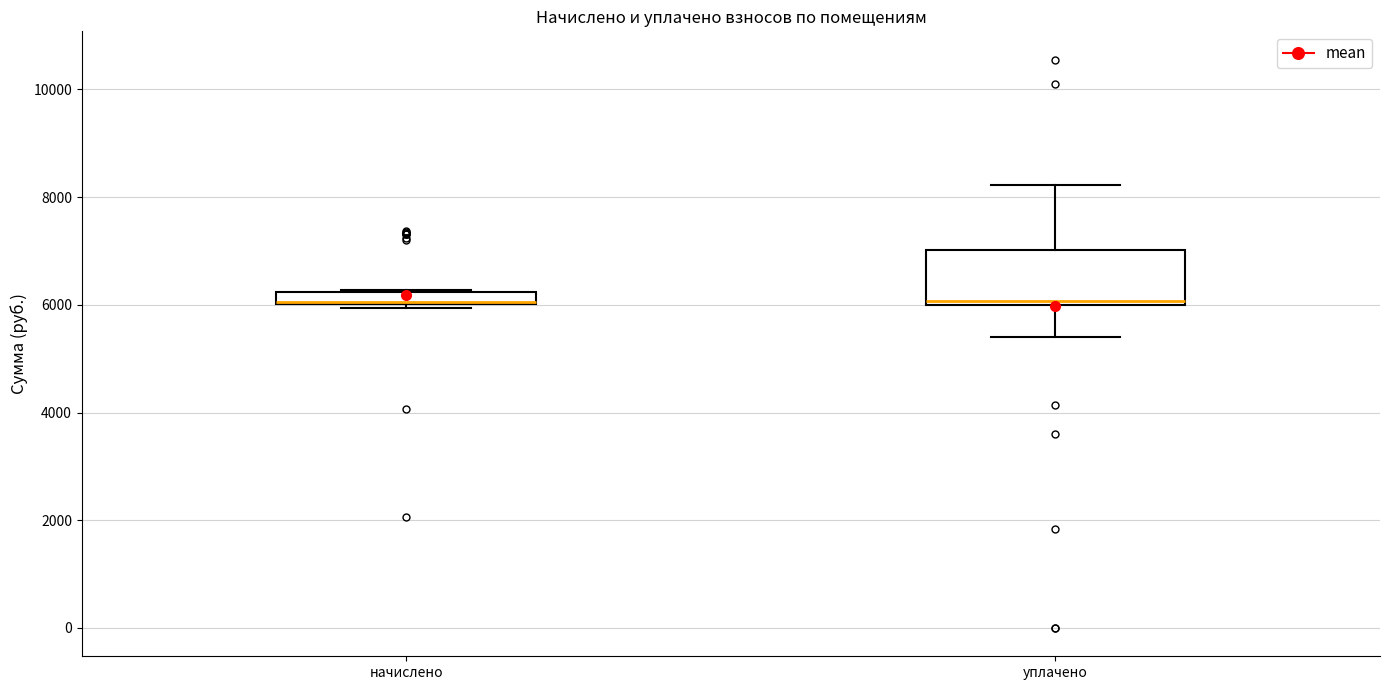

Comparing the boxes themselves (not the whiskers), which one is the tallest?

уплачено